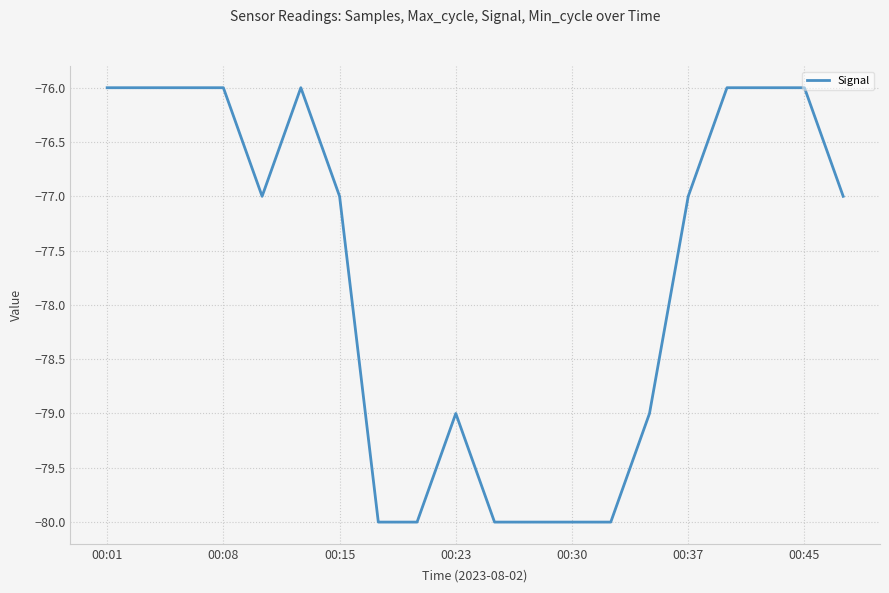

What is the minimum value shown in the chart?

-80